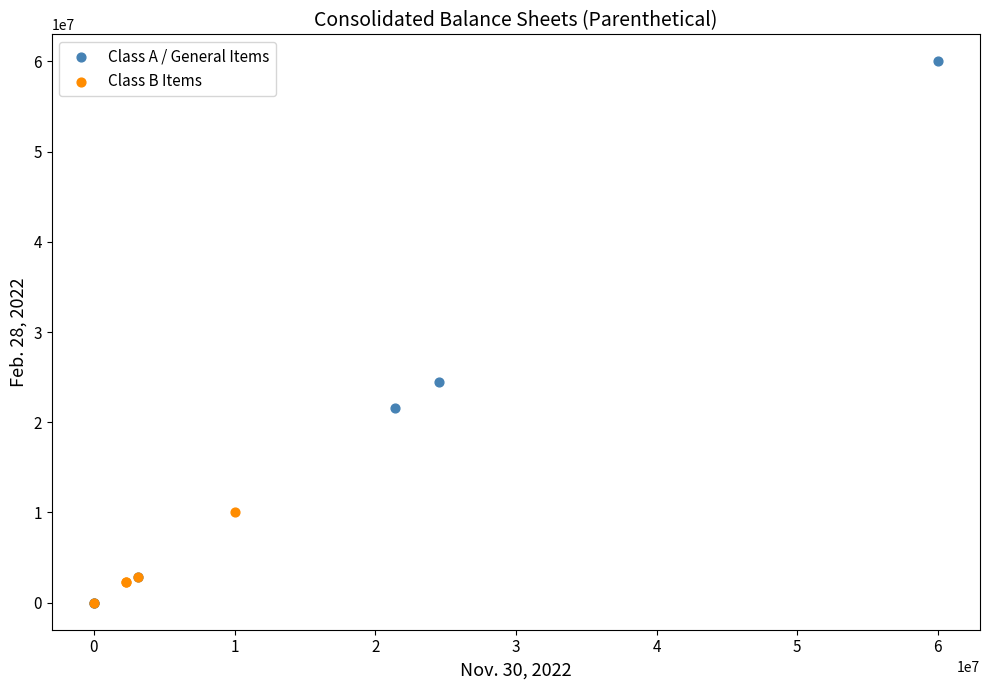

What are all the series names shown in the legend?

Class A / General Items, Class B Items